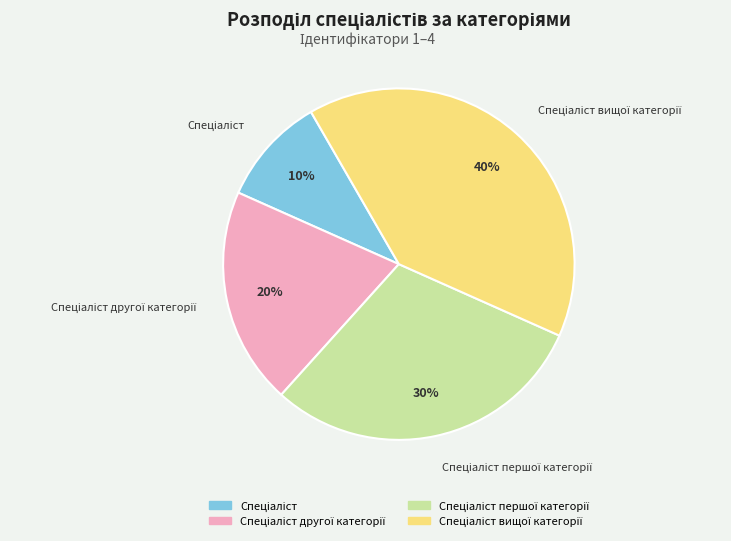

To the nearest percent, what is the average slice percentage?

25%